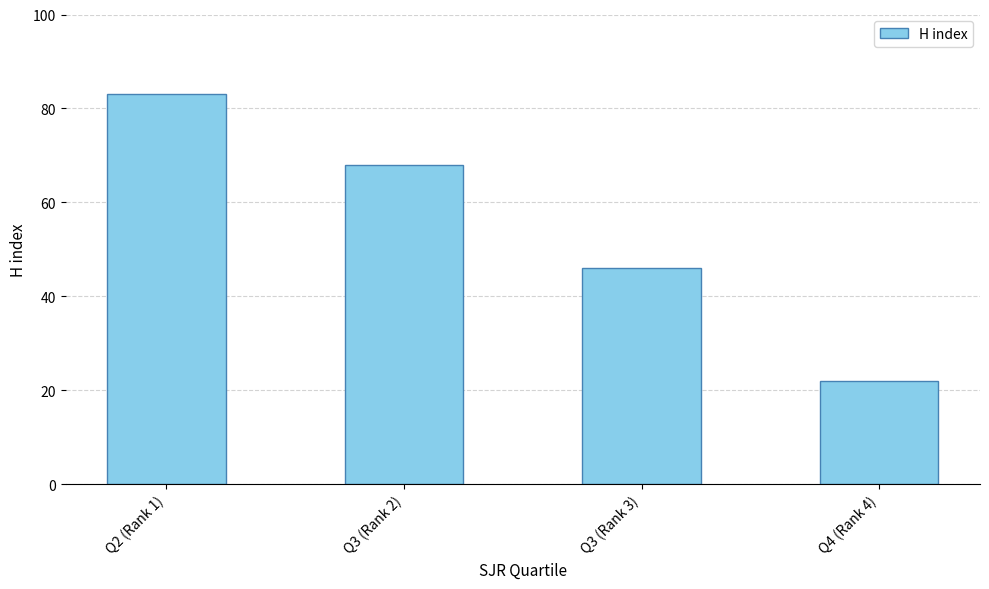

Rank the categories by value from lowest to highest.

Q4 (Rank 4), Q3 (Rank 3), Q3 (Rank 2), Q2 (Rank 1)